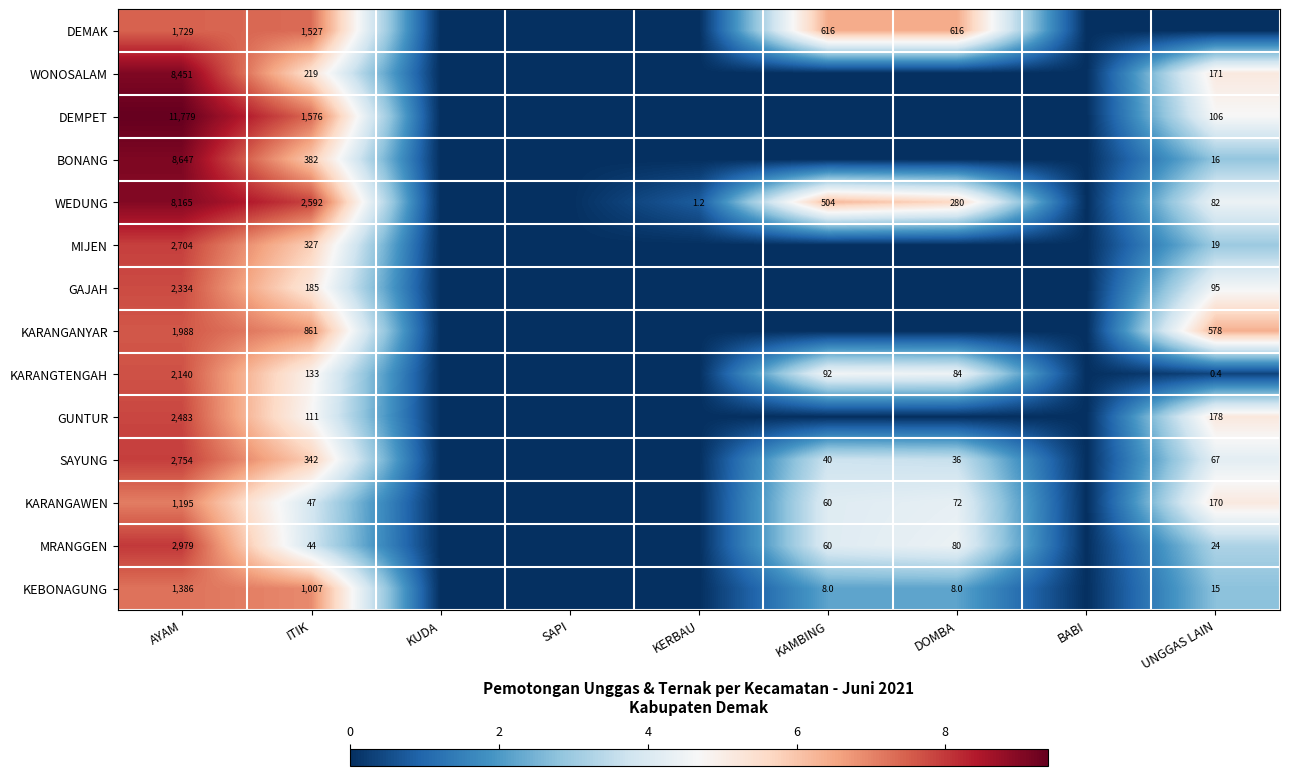

How many categories are shown in the chart?

9